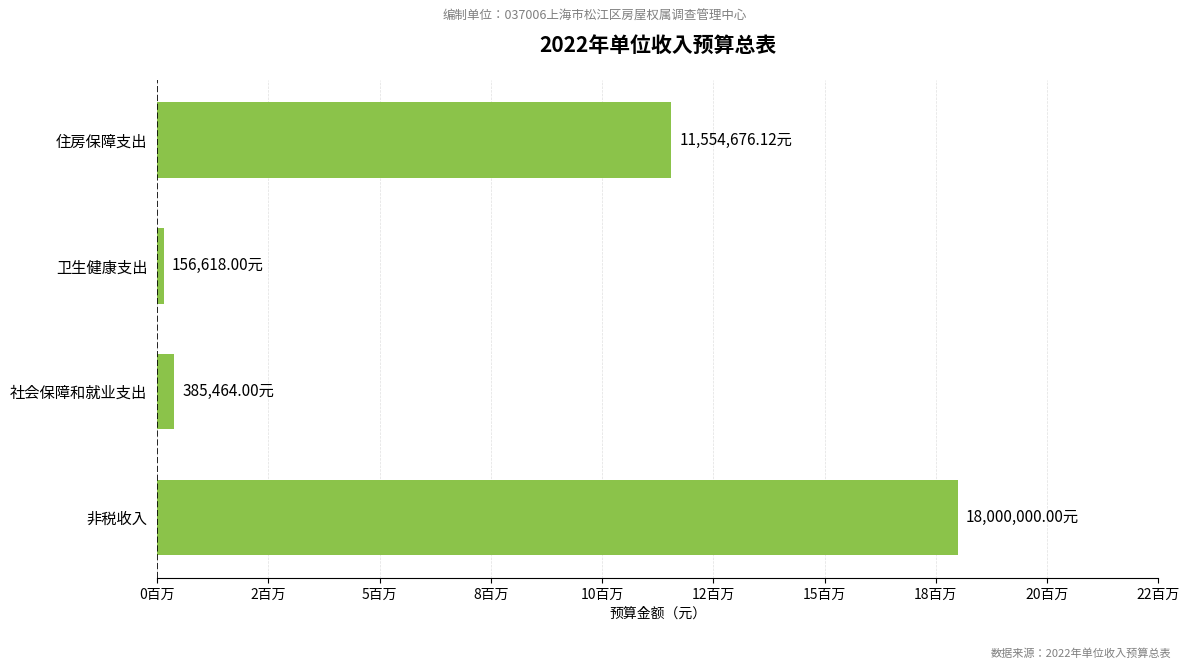

How many bars are there in total?

4